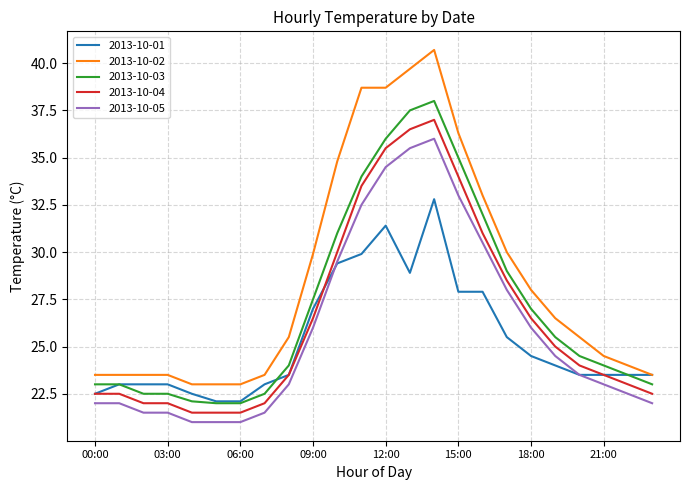

Rank the series by their maximum value, from highest to lowest.

2013-10-02, 2013-10-03, 2013-10-04, 2013-10-05, 2013-10-01